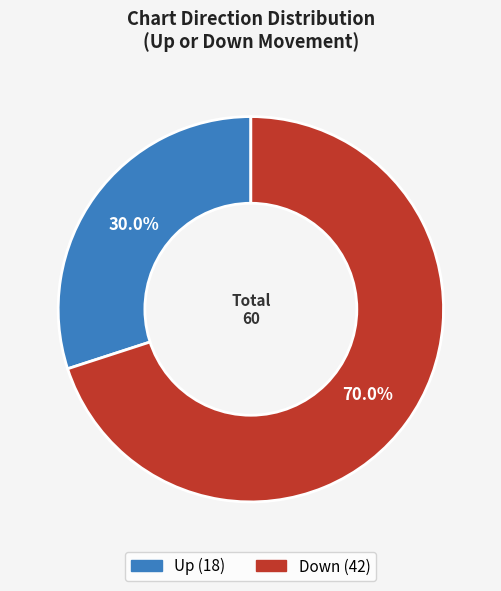

Does any single category account for the majority?

Yes